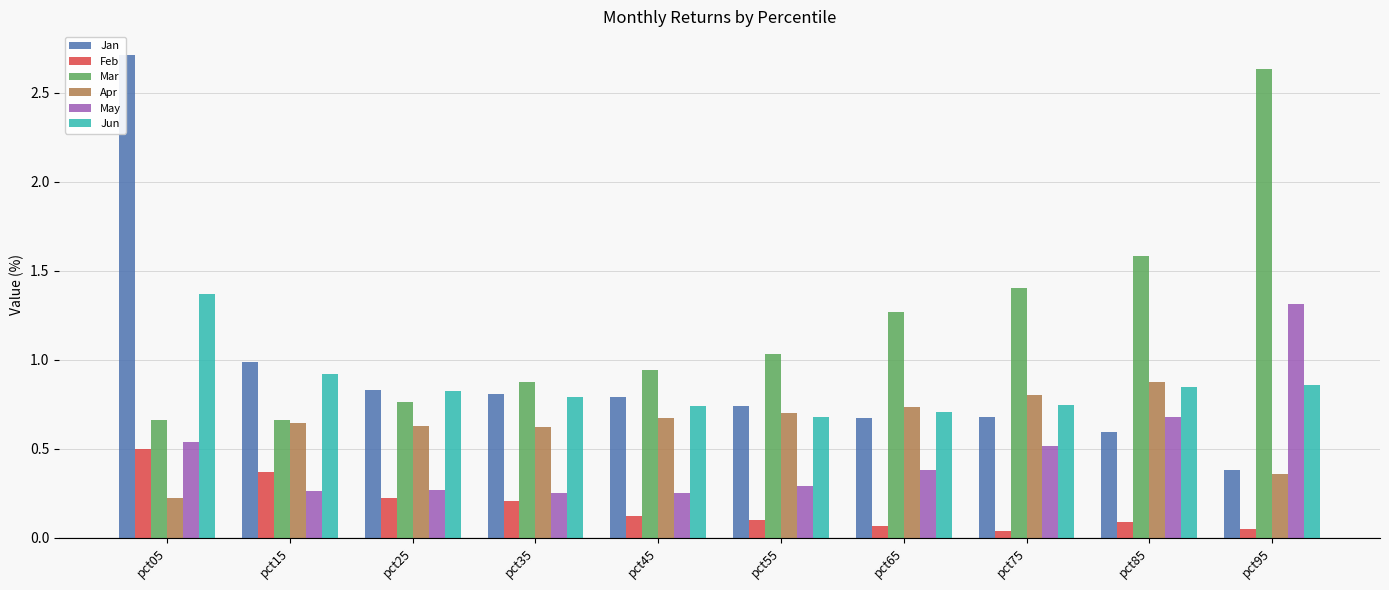

What is the sum of all Jan values?

9.2